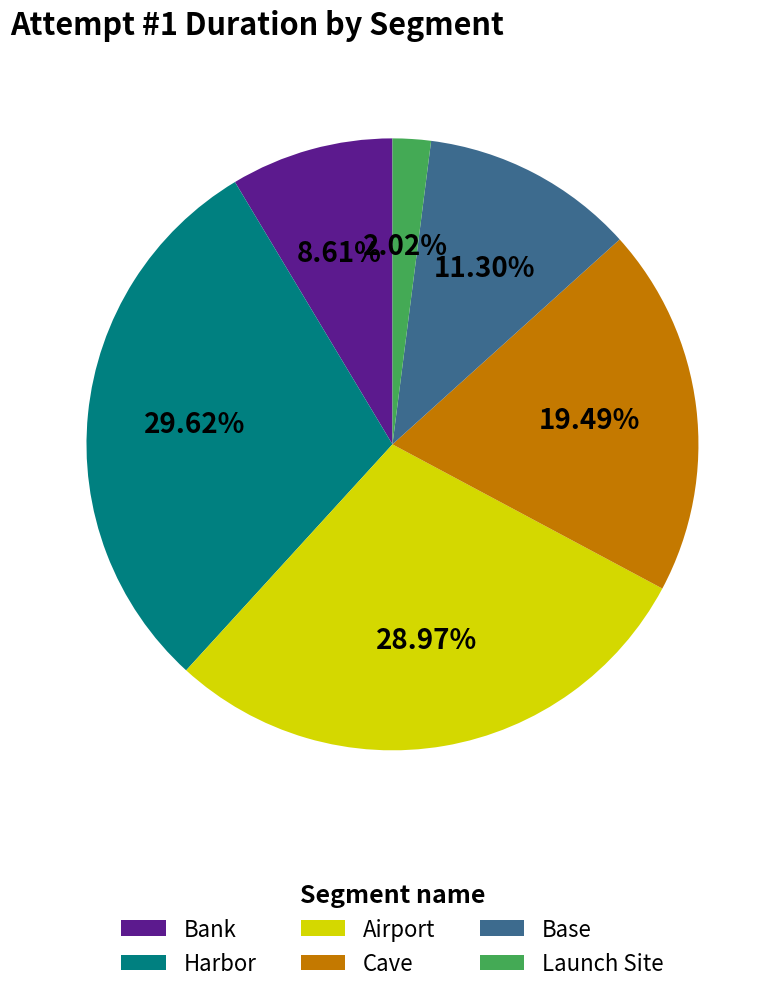

To the nearest percent, what is the average slice percentage?

17%